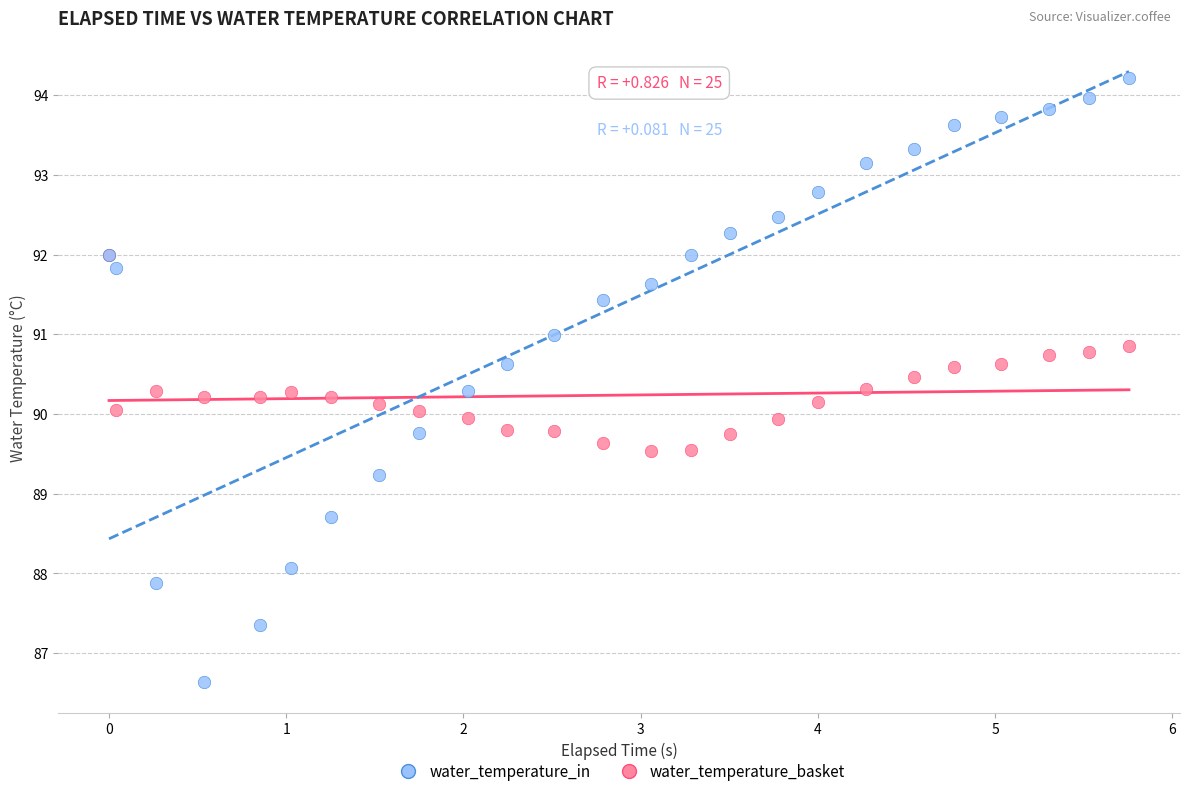

What are all the series names shown in the legend?

water_temperature_in, water_temperature_basket